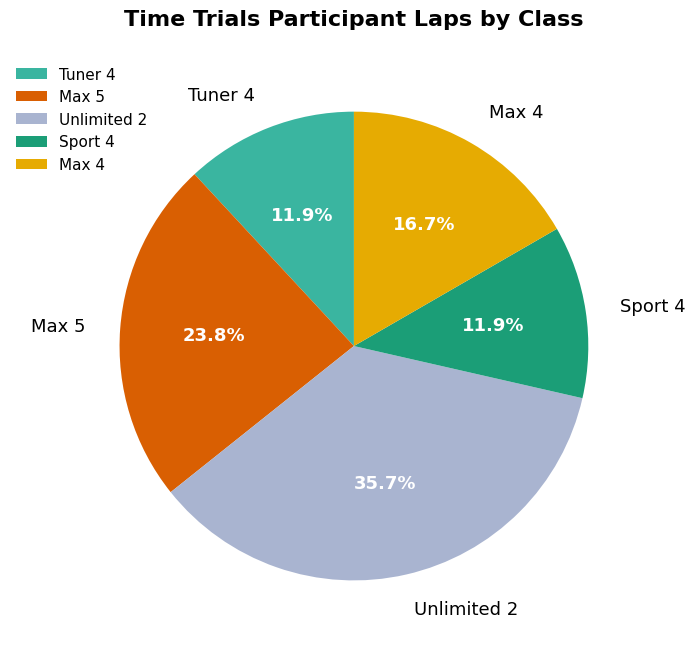

Does any single category account for the majority?

No